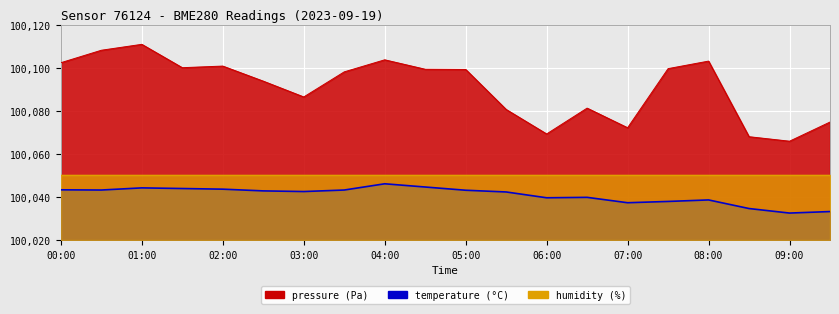

What is the total value across all series at 01:00?

300205.1